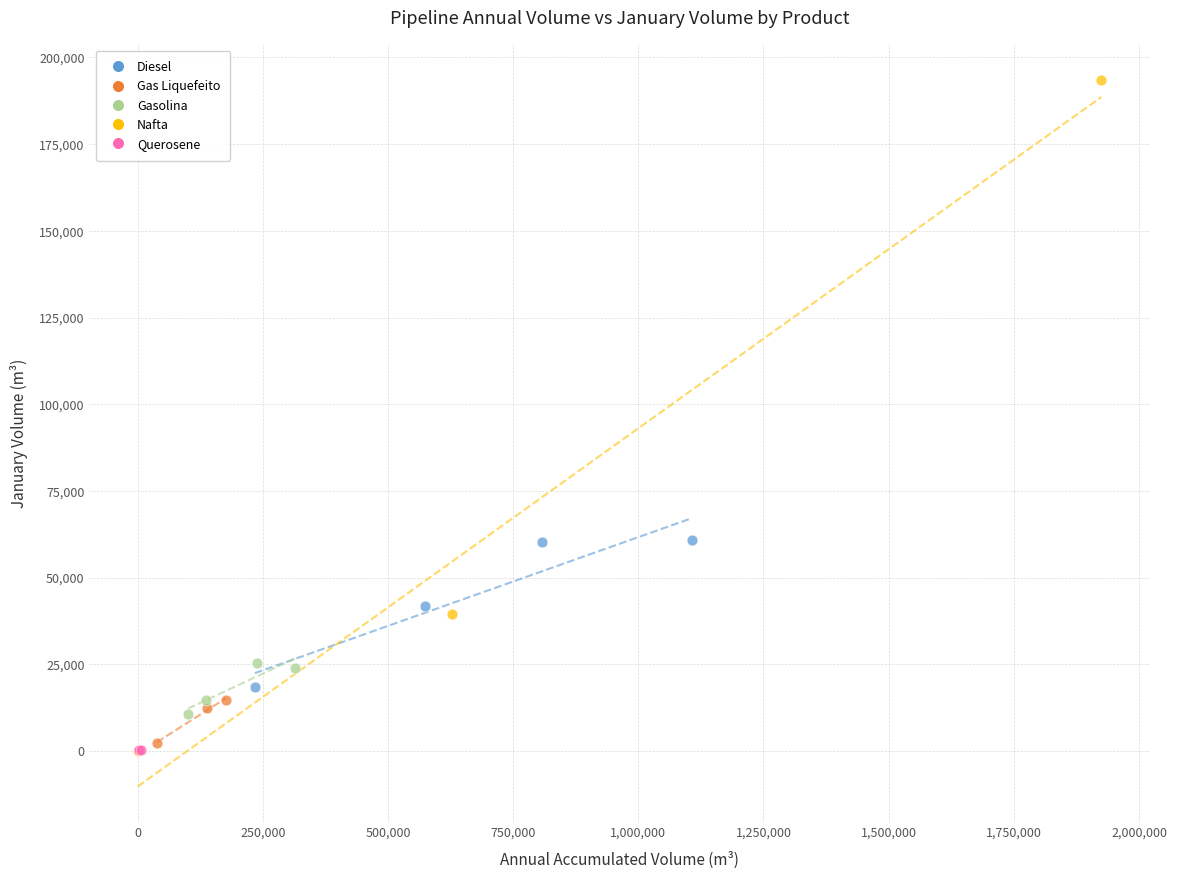

Which series reaches the maximum Y coordinate?

Nafta